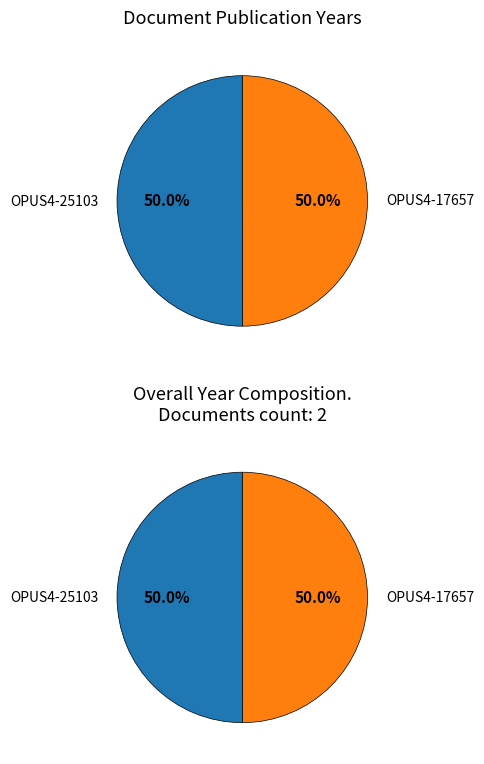

Does OPUS4-17657 account for over 50% of the chart?

No